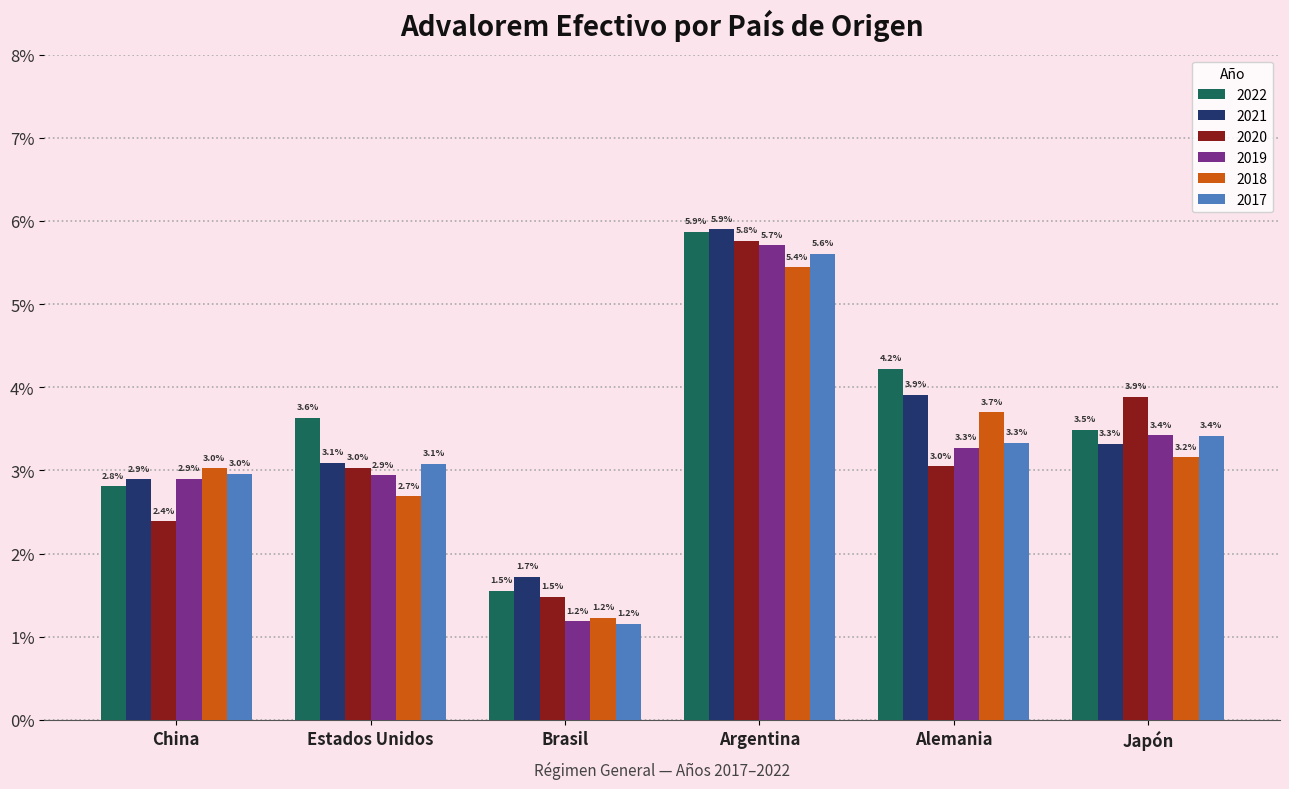

Which series has the largest range (max minus min)?

2019